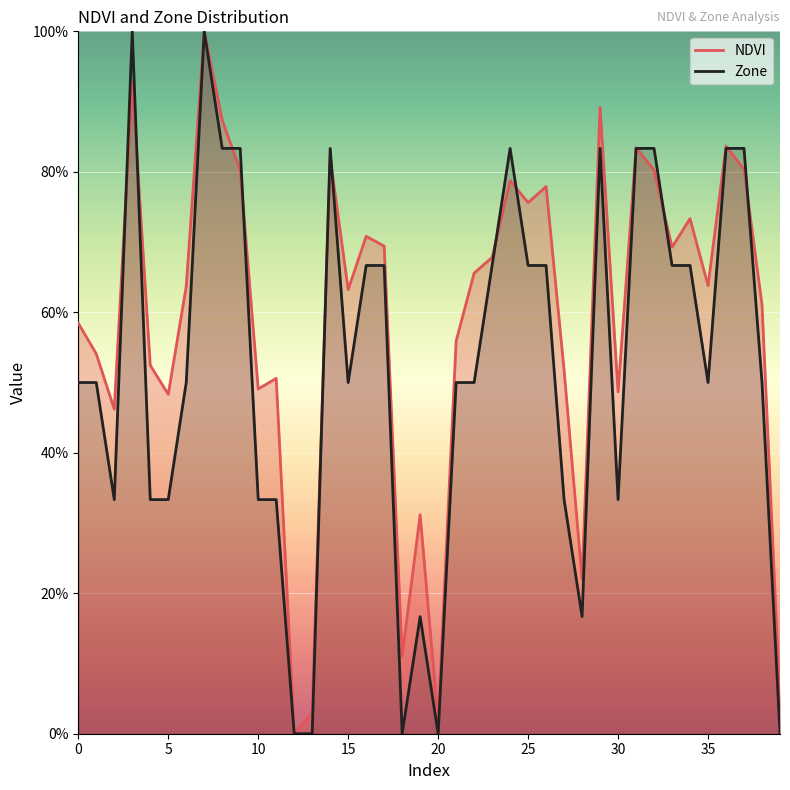

List the series in order of their peak value, highest first.

NDVI, Zone